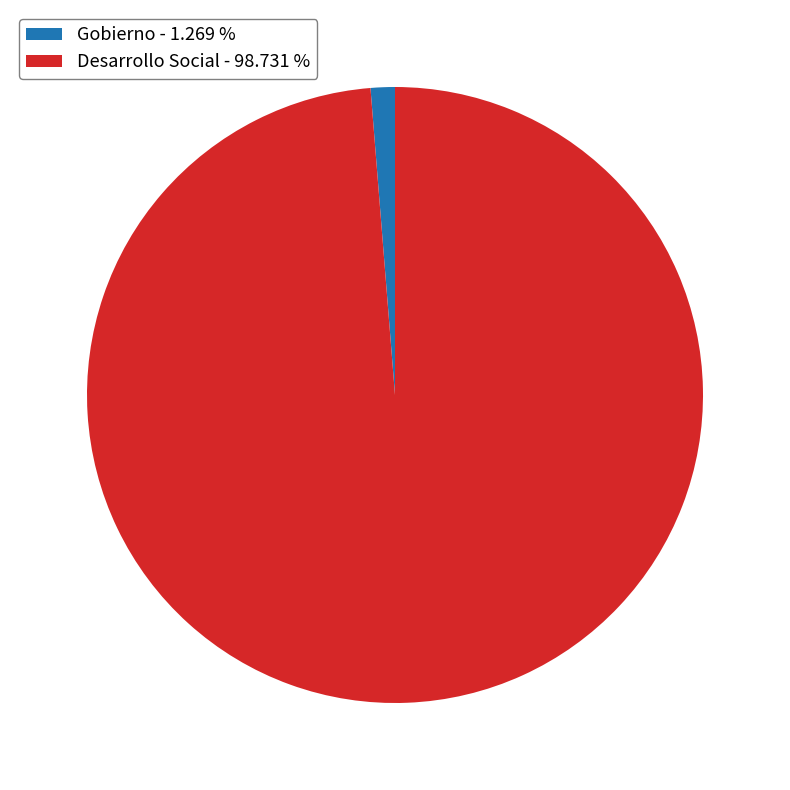

Which category has the biggest portion of the pie?

Desarrollo Social